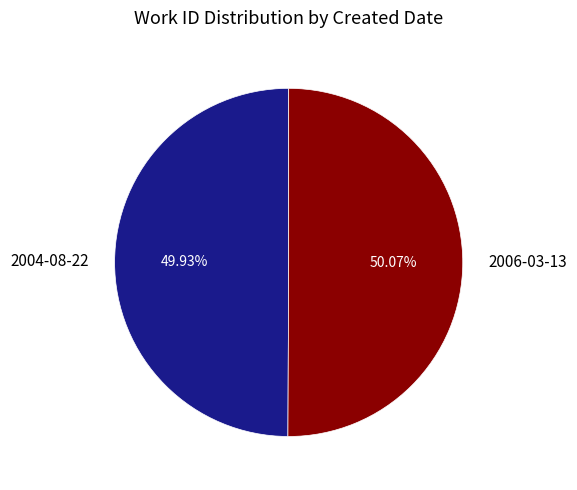

Do 2006-03-13 and 2004-08-22 together represent more than half of the pie?

Yes